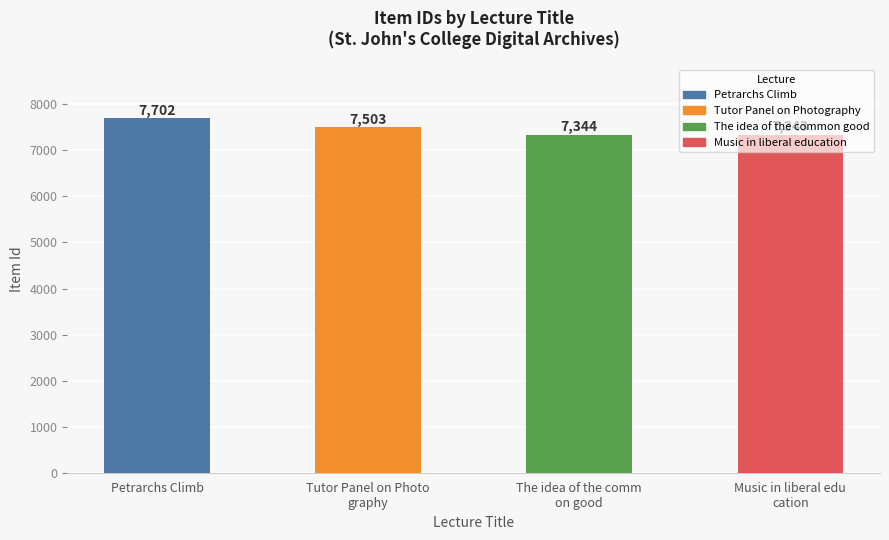

Read the value at Petrarchs Climb, to the nearest 10.

7700